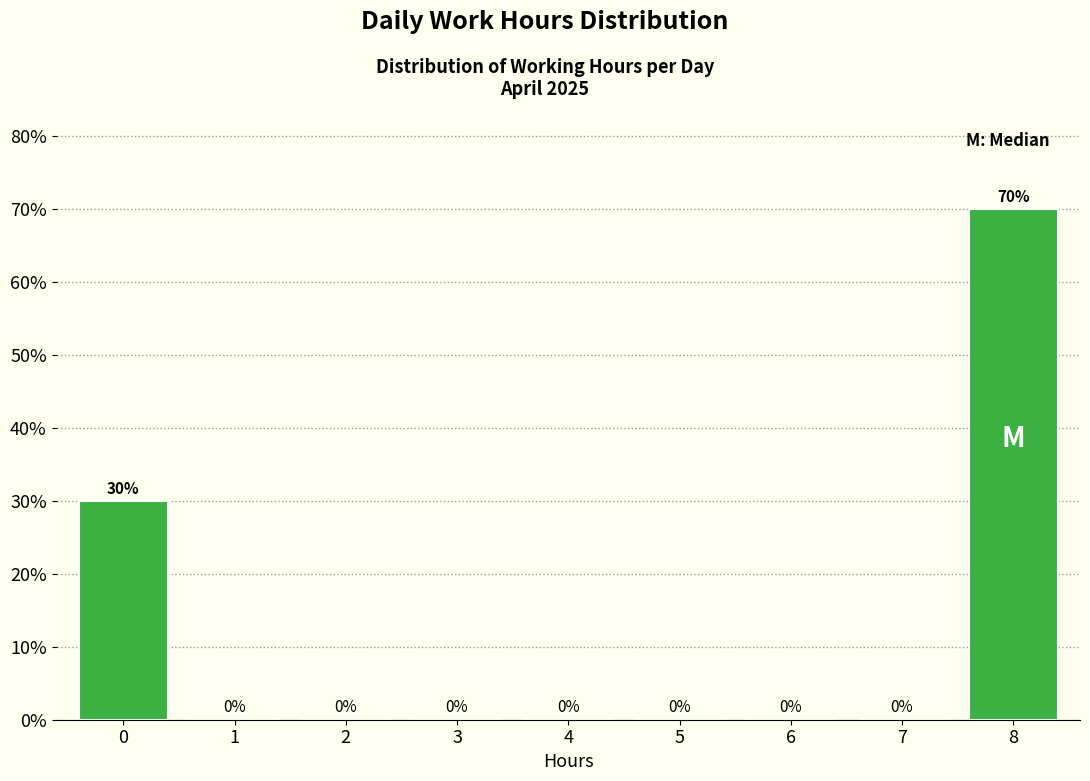

Reading left to right, extract all data points from this chart.

0=30	1=0	2=0	3=0	4=0	5=0	6=0	7=0	8=70